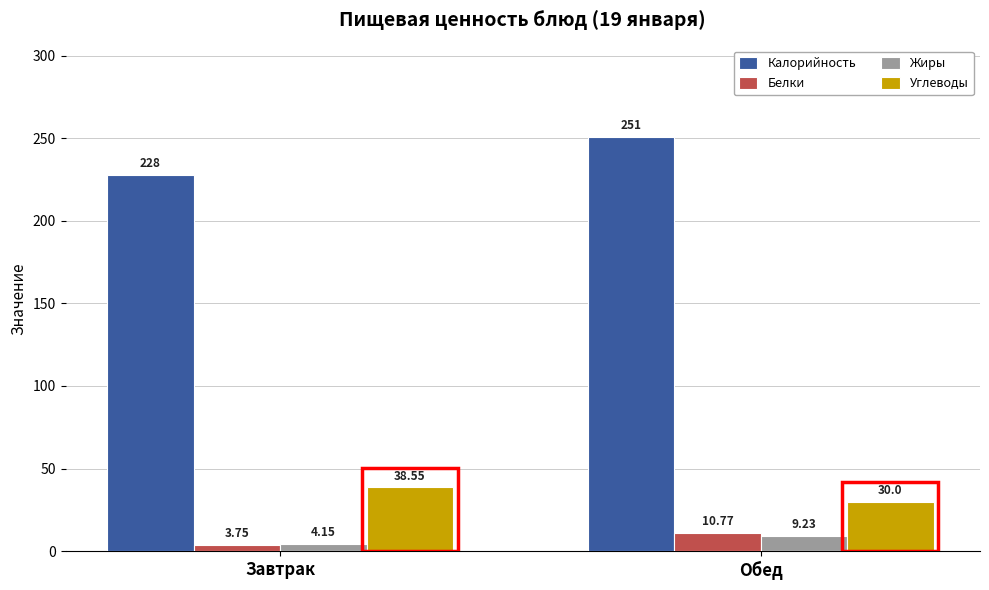

Which label corresponds to the largest value in the chart?

Обед